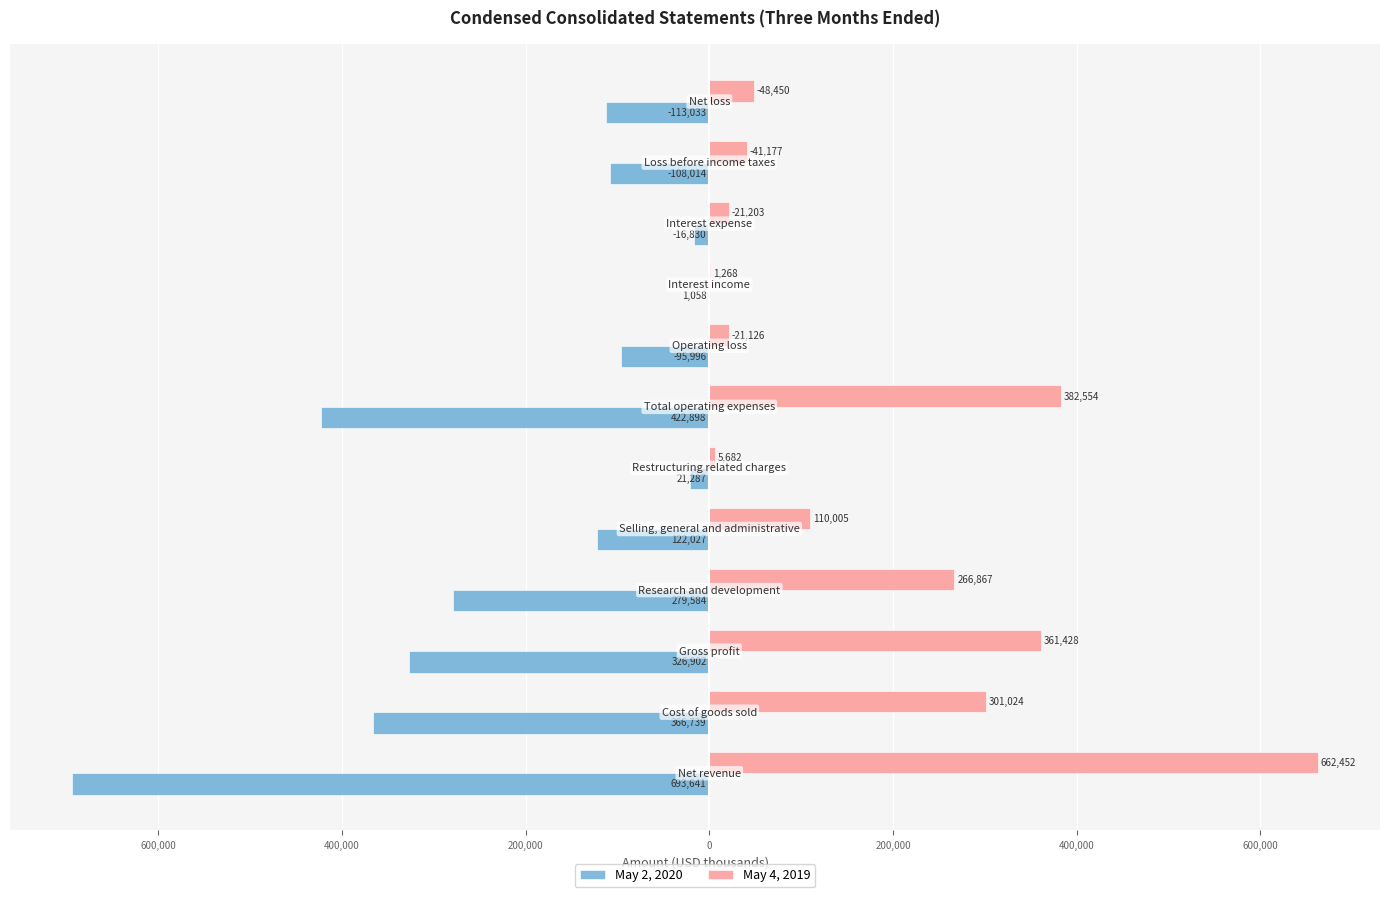

What are all the series names shown in the legend?

May 2, 2020, May 4, 2019